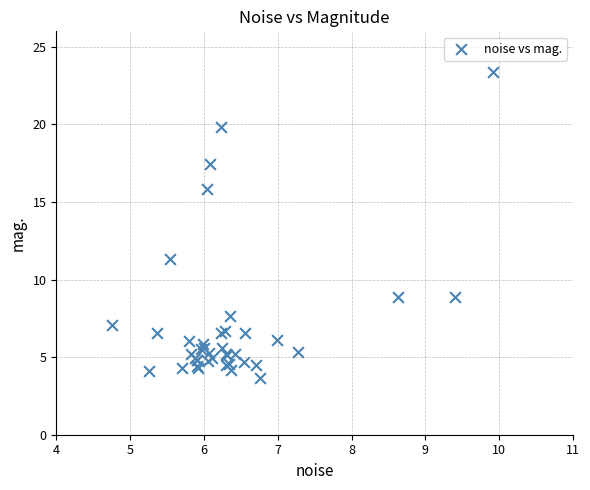

What Y value in the scatter plot is closest to 13?

11.3